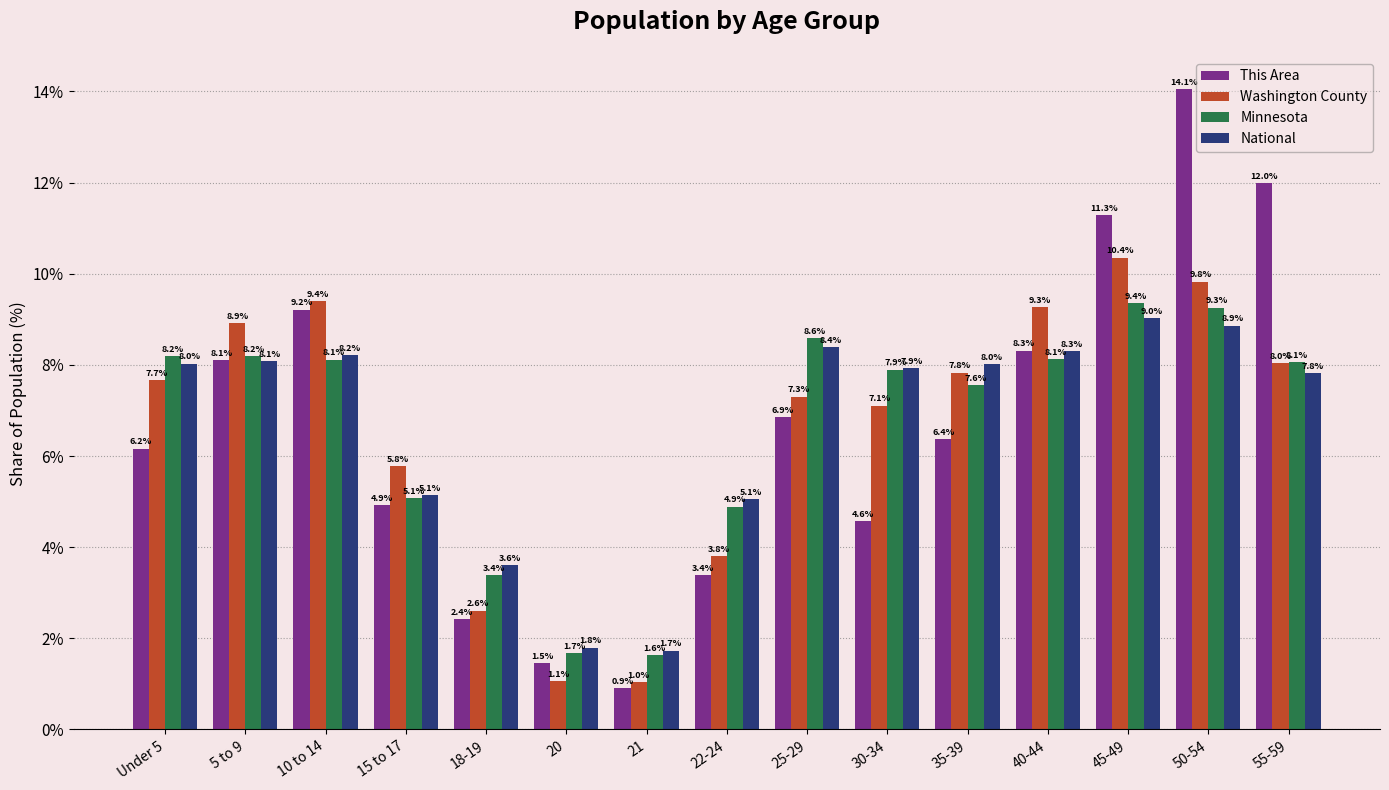

What are all the series names shown in the legend?

This Area, Washington County, Minnesota, National